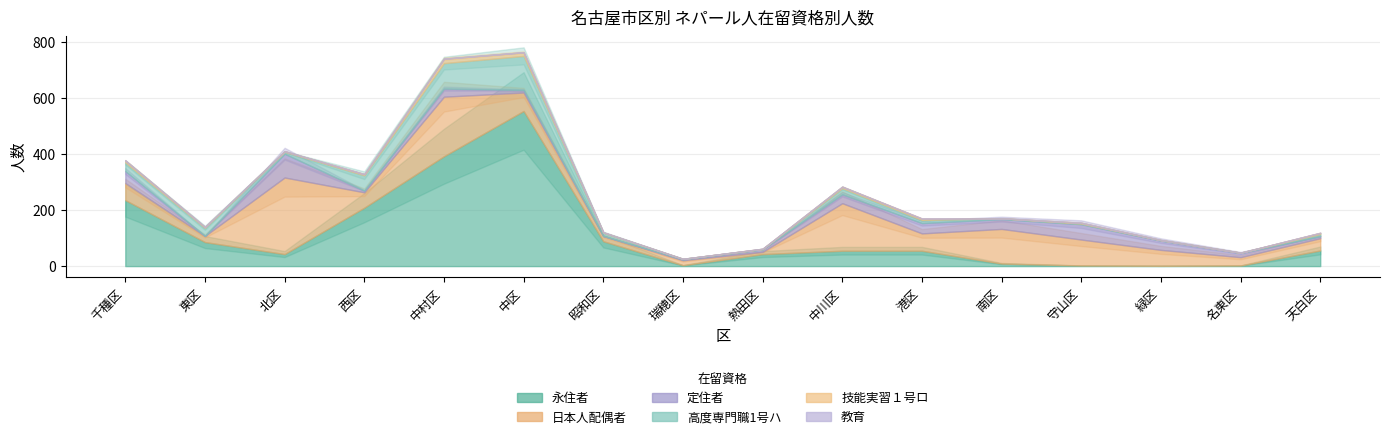

How many times do 日本人配偶者 and 永住者 cross each other?

6